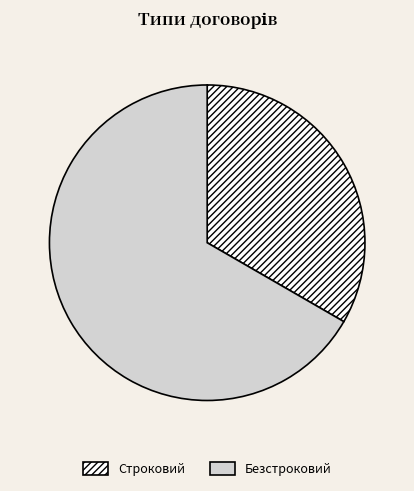

Is there any slice that represents more than half of the pie?

Yes